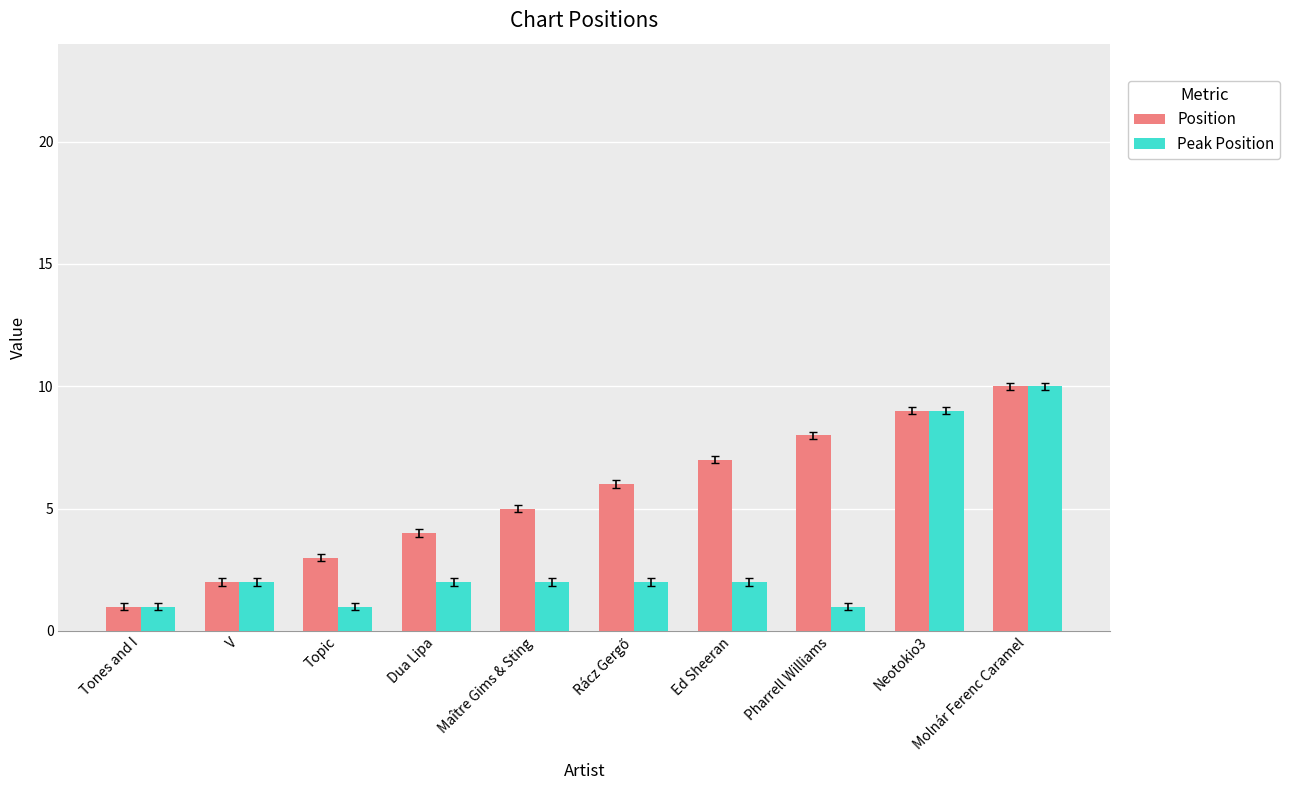

Reading left to right, extract all data points from this chart.

Position: 1	2	3	4	5	6	7	8	9	10
Peak Position: 1	2	1	2	2	2	2	1	9	10